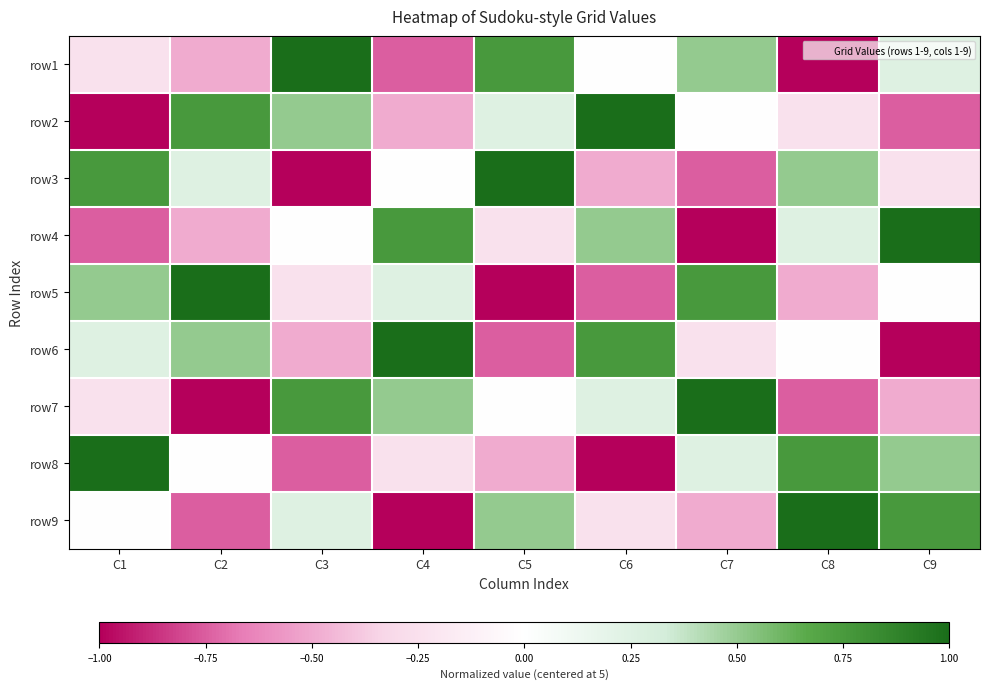

At which category is the sum across all series the highest?

C1